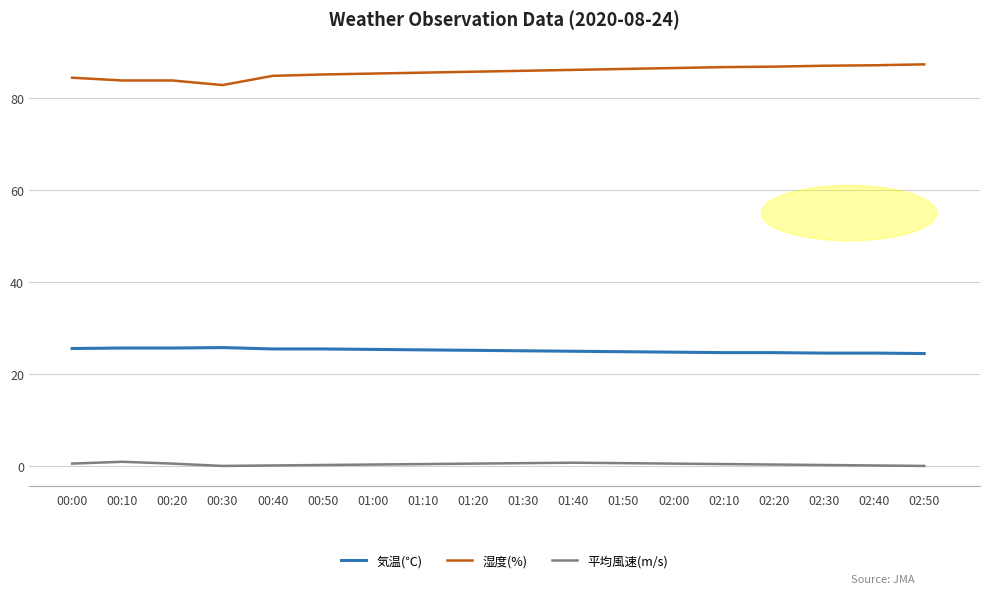

Which category has the lowest value in the 湿度(%) series?

00:30